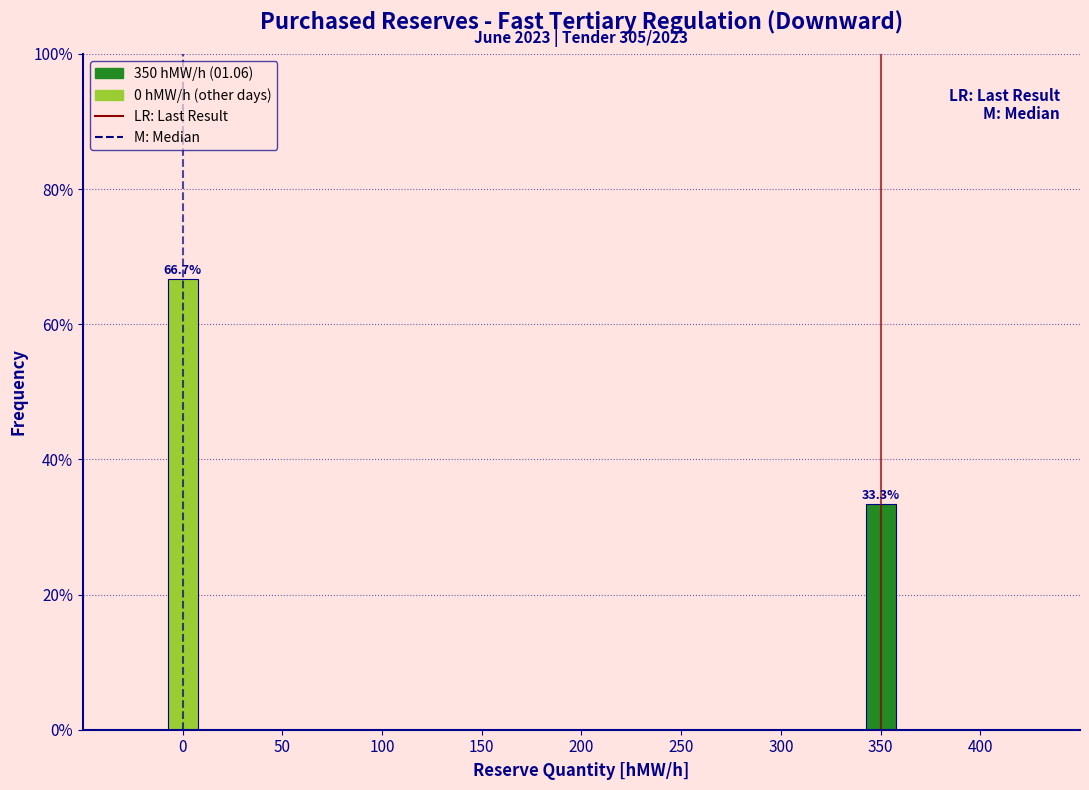

Reading left to right, transcribe all the data shown in this chart.

0=66.7	350=33.3